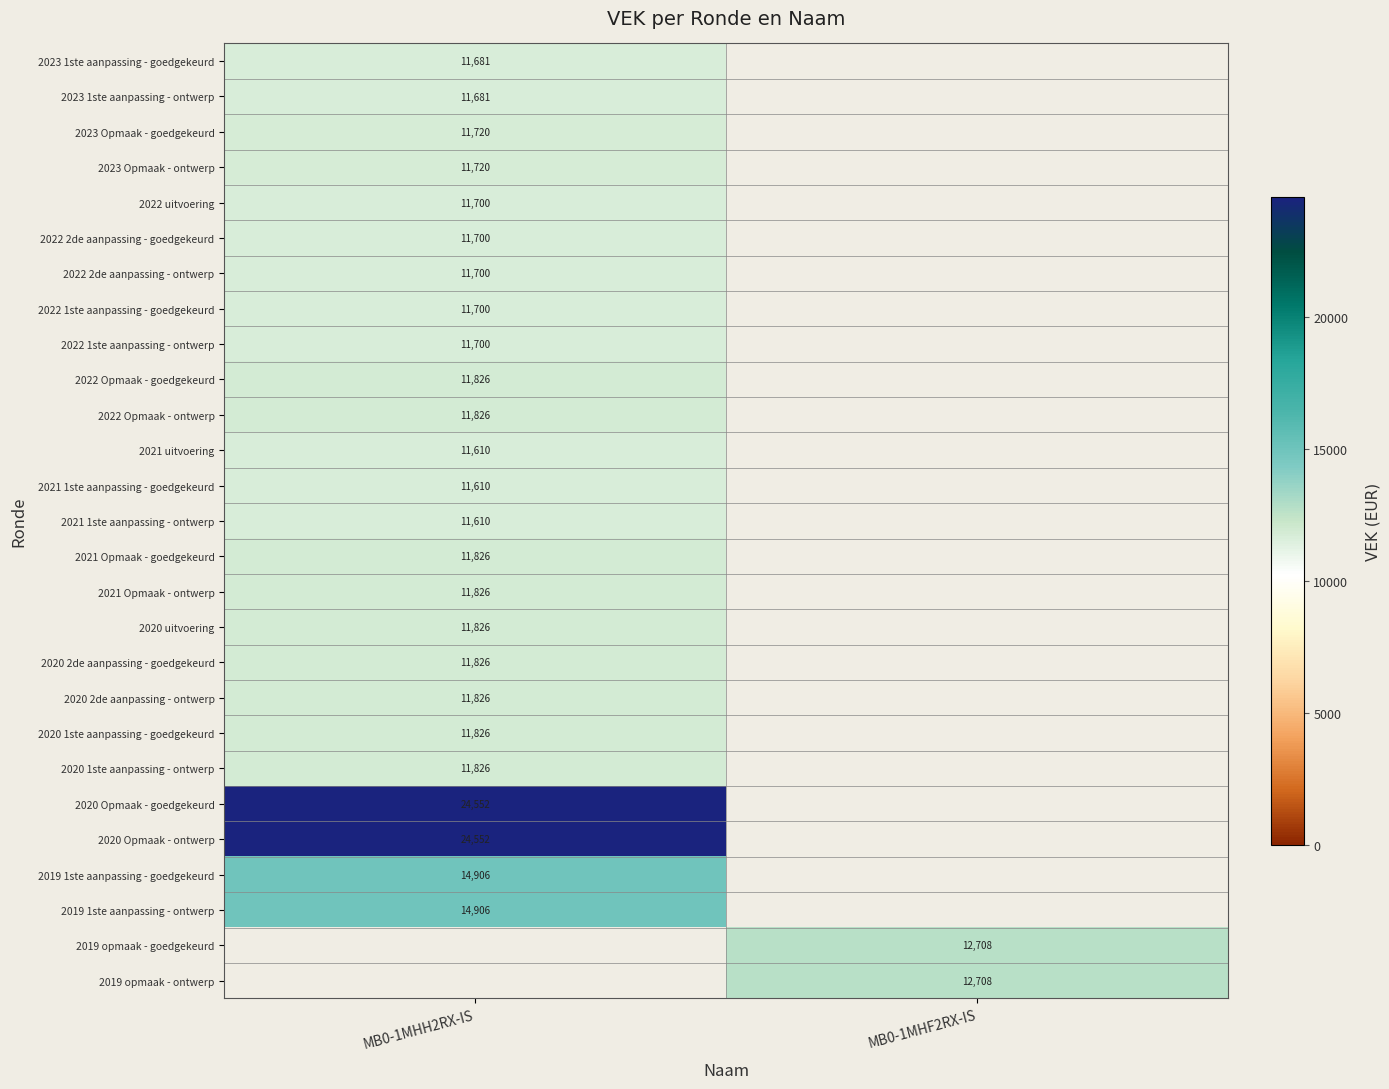

Which category has the lowest value across all series?

MB0-1MHF2RX-IS